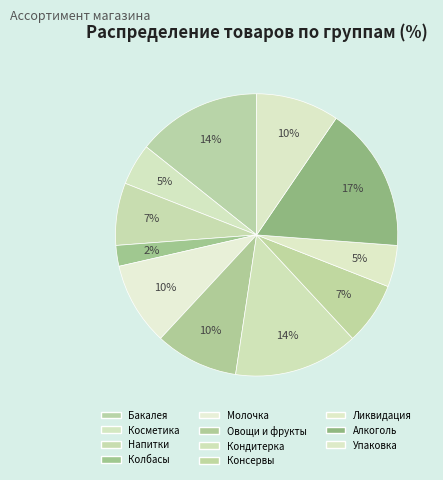

How many segments does this pie chart have?

11